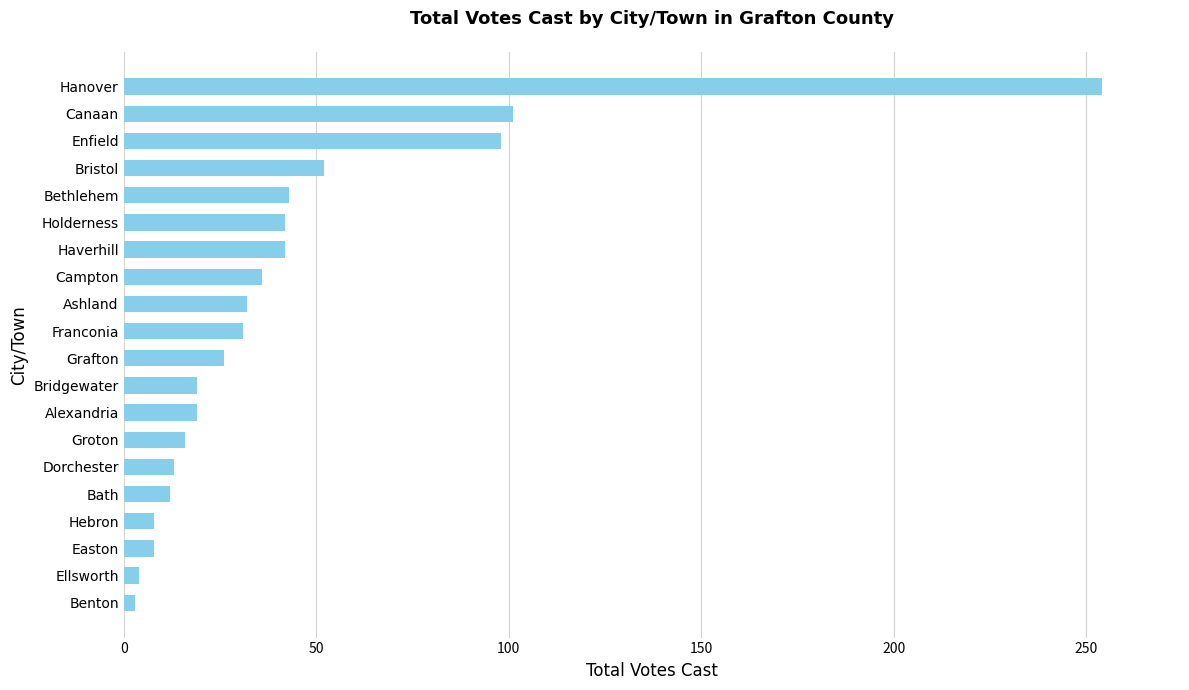

The chart shows a value of 31 at Franconia. True or false?

True